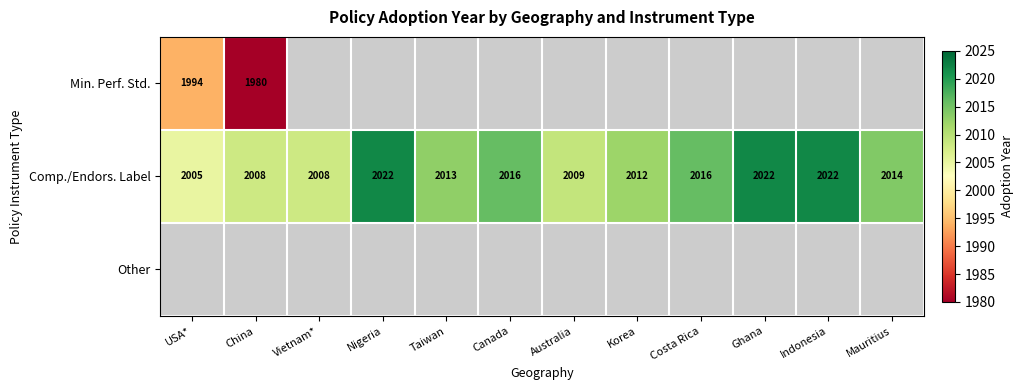

What value does the Comp./Endors. Label series have at Indonesia?

2022